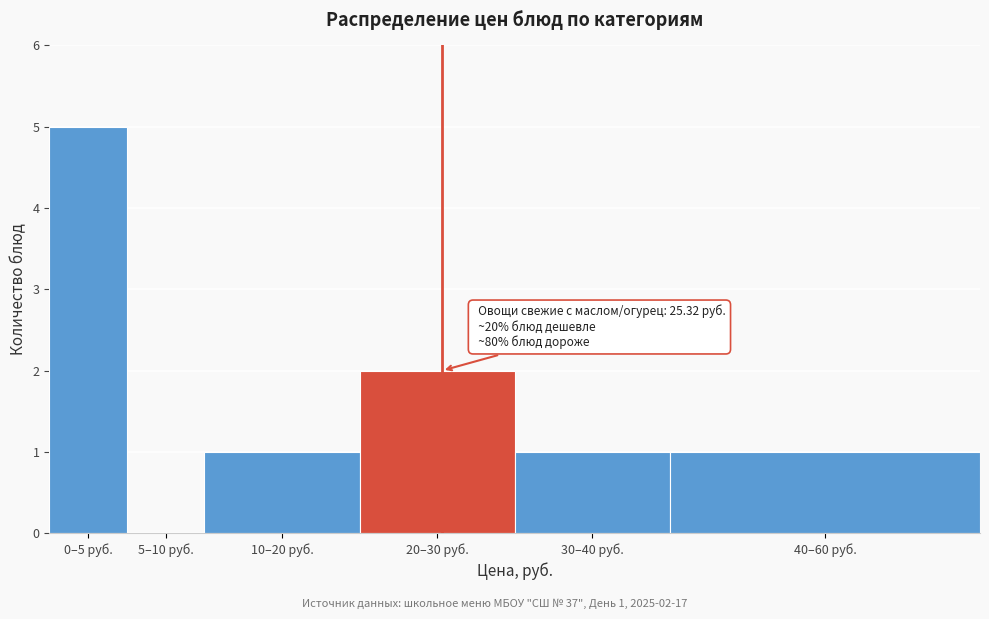

Reading left to right, list all the values displayed in this chart.

0–5 руб.=5	5–10 руб.=0	10–20 руб.=1	20–30 руб.=2	30–40 руб.=1	40–60 руб.=1